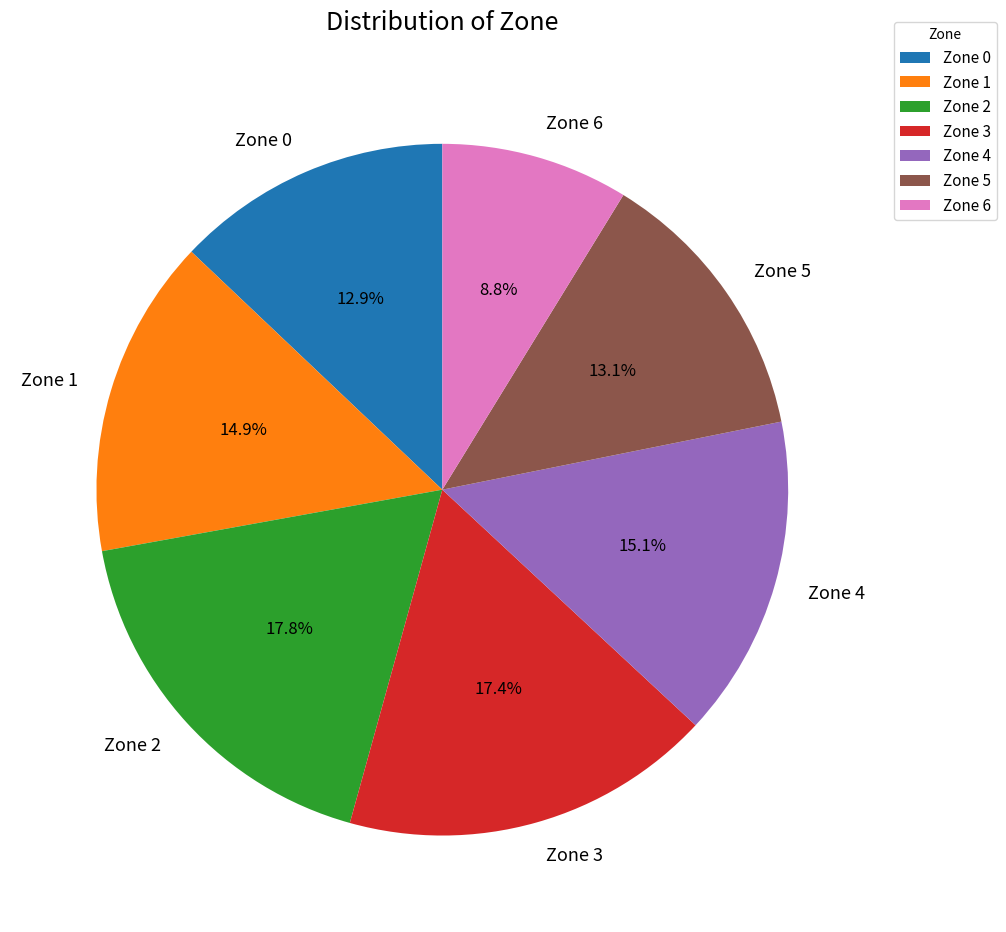

How many slices are in this pie chart?

7